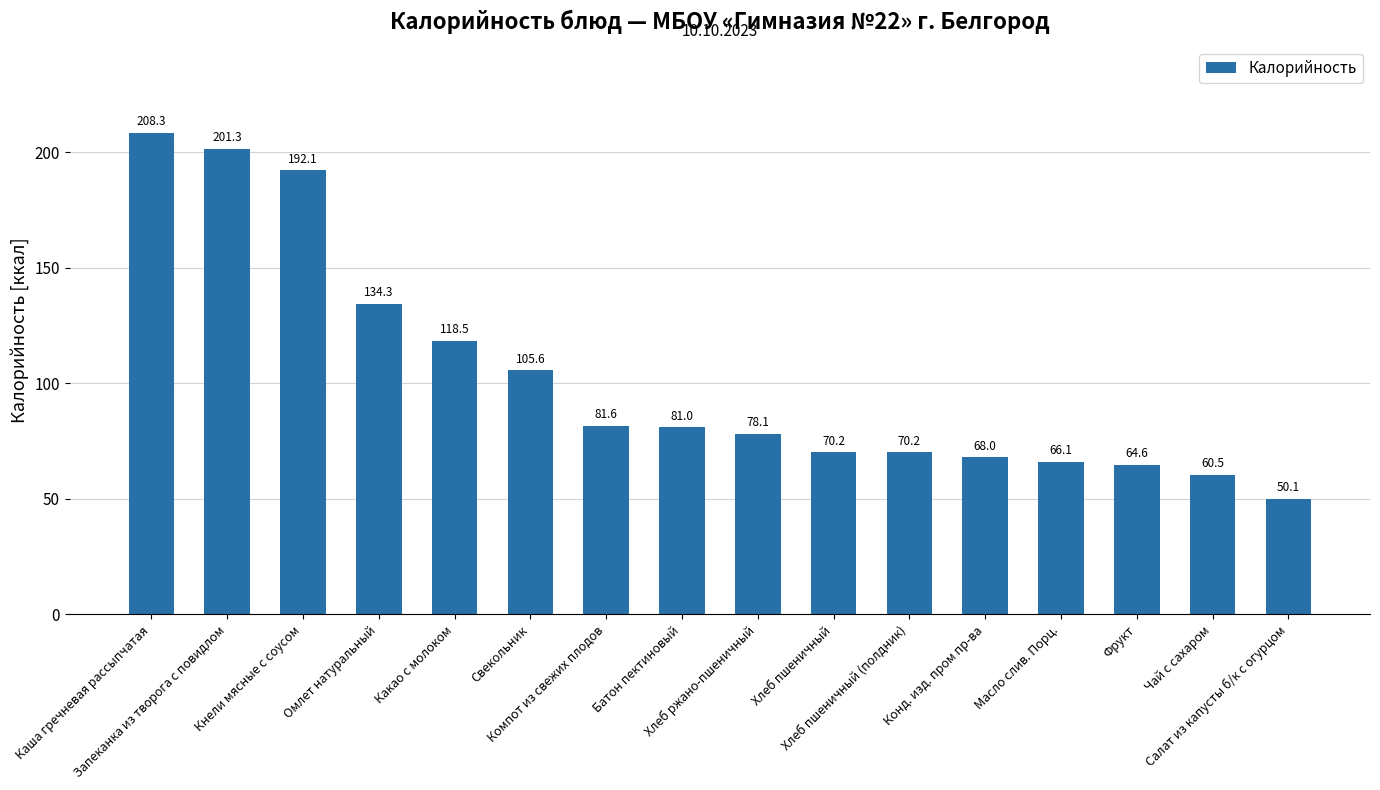

What is the average value?

103.2